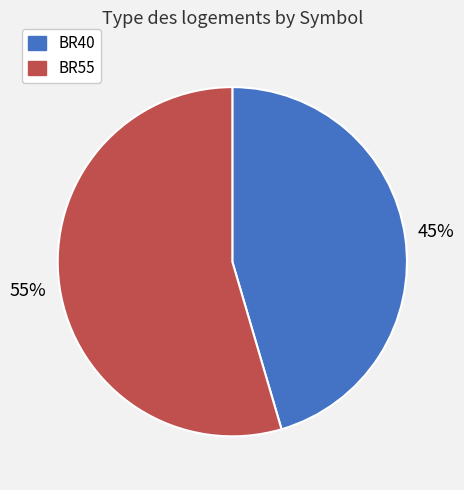

How many segments does this pie chart have?

2